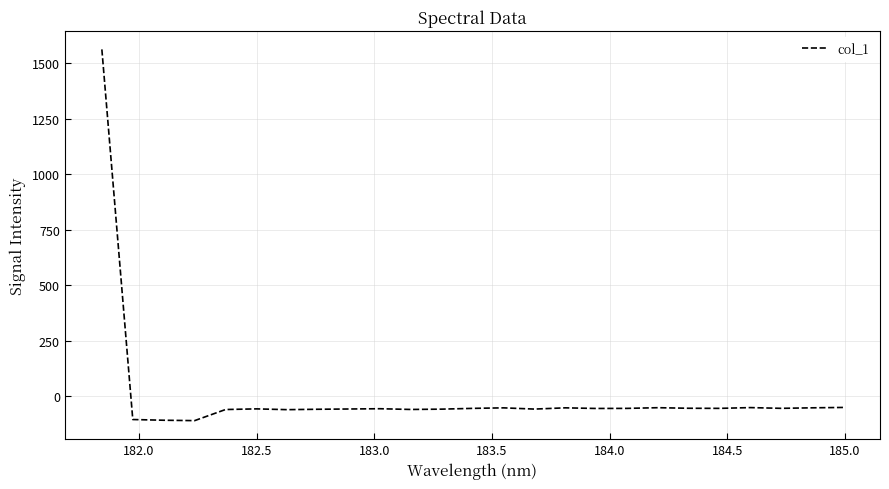

Does the chart display data point markers on the line(s)?

No